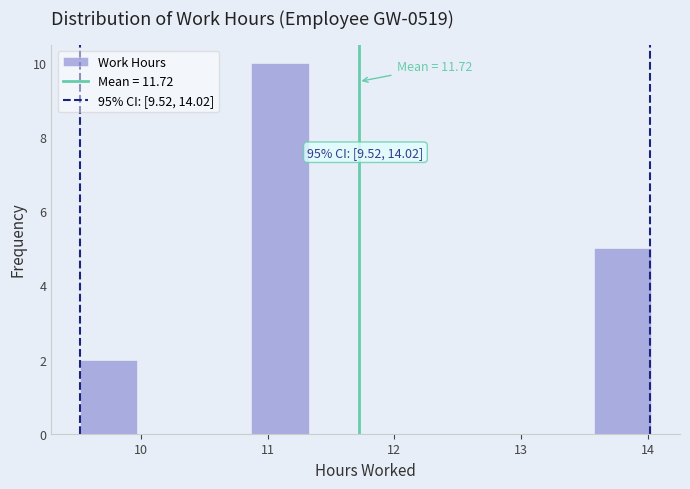

Which range on the x-axis has the tallest bar?

10.9 to 11.3